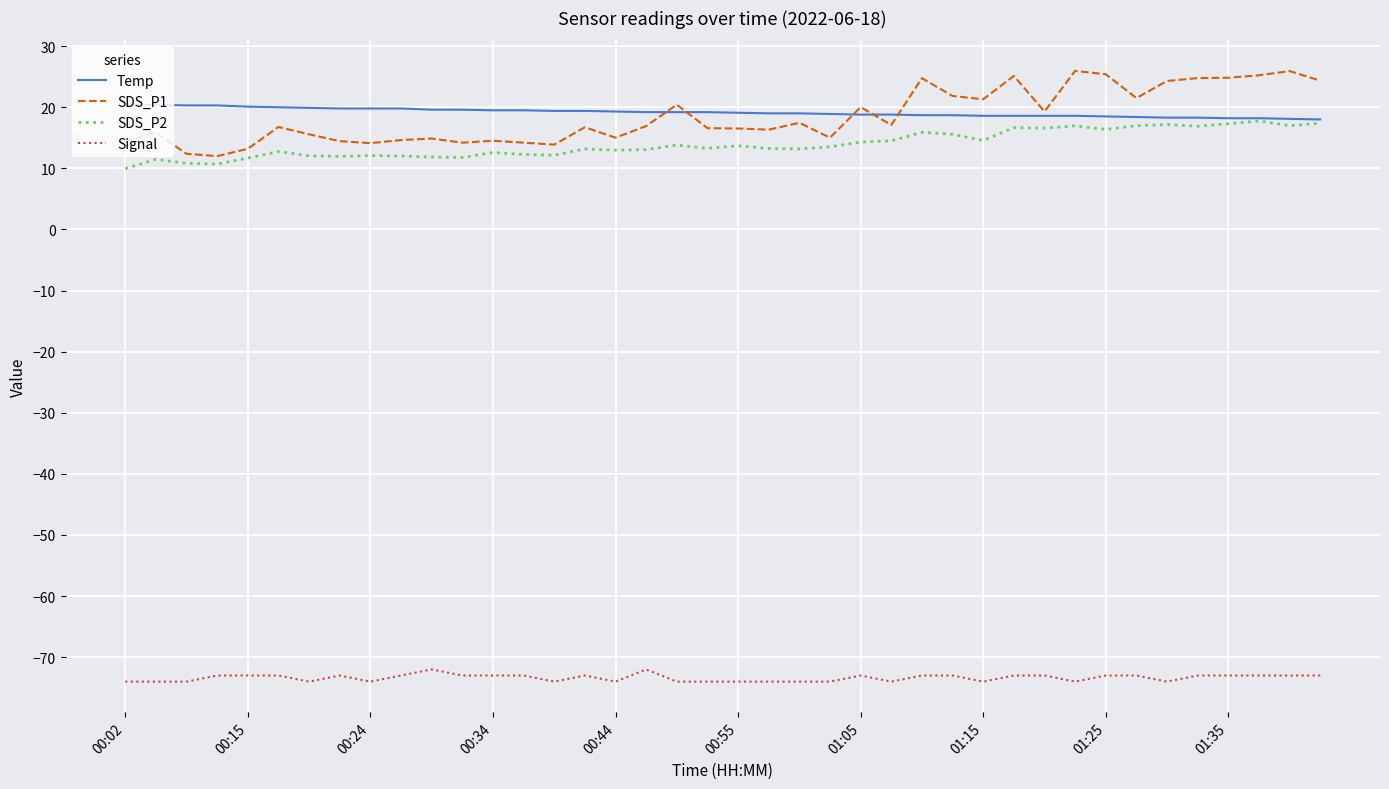

True or false: Signal and SDS_P2 cross at least once.

False